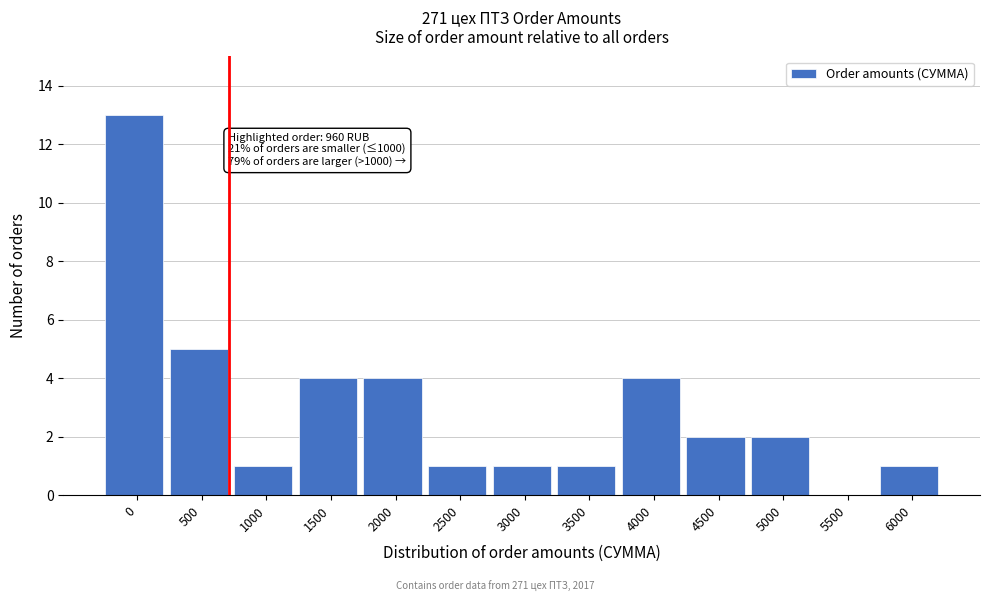

Reading left to right, what are all the values shown in this chart?

0=13	500=5	1000=1	1500=4	2000=4	2500=1	3000=1	3500=1	4000=4	4500=2	5000=2	5500=0	6000=1